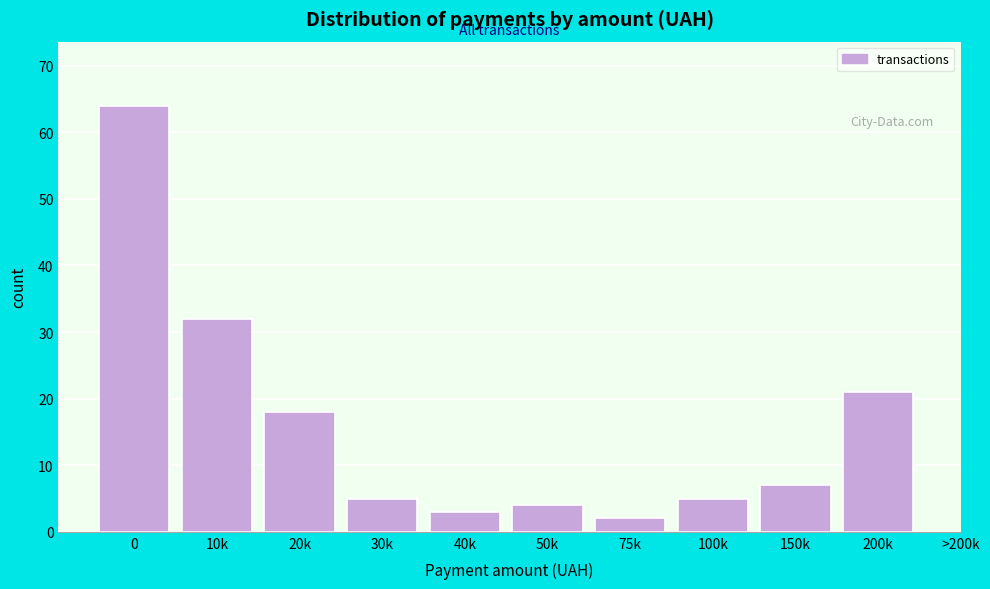

Reading left to right, what are all the values shown in this chart?

0=64	10k=32	20k=18	30k=5	40k=3	50k=4	75k=2	100k=5	150k=7	200k=21